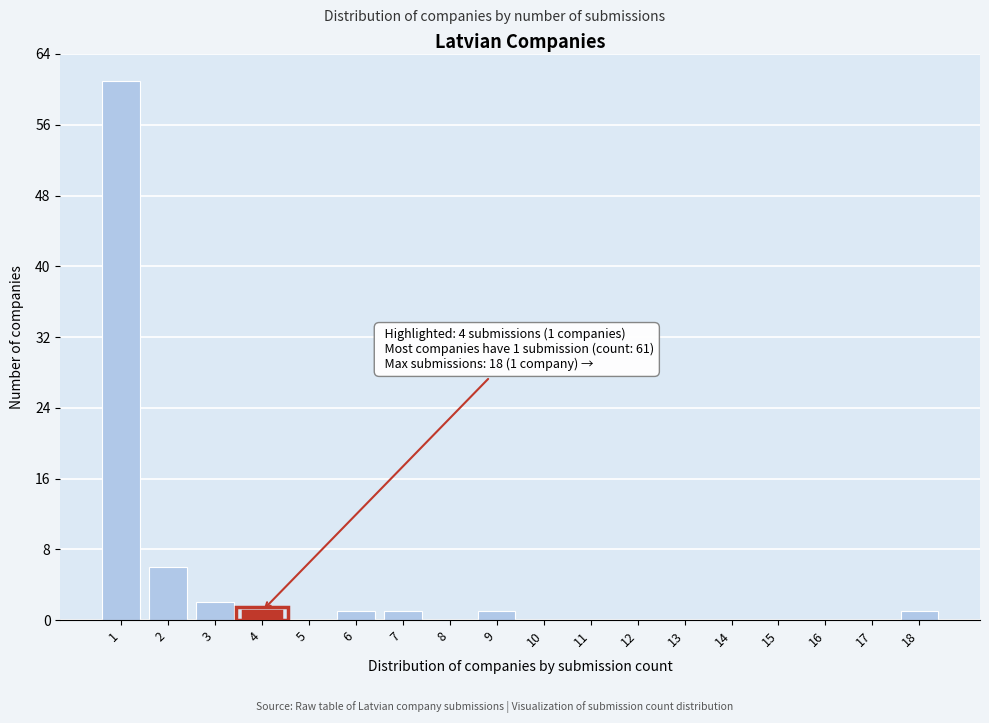

Over which range of the x-axis is the bar tallest?

0.5 to 1.5